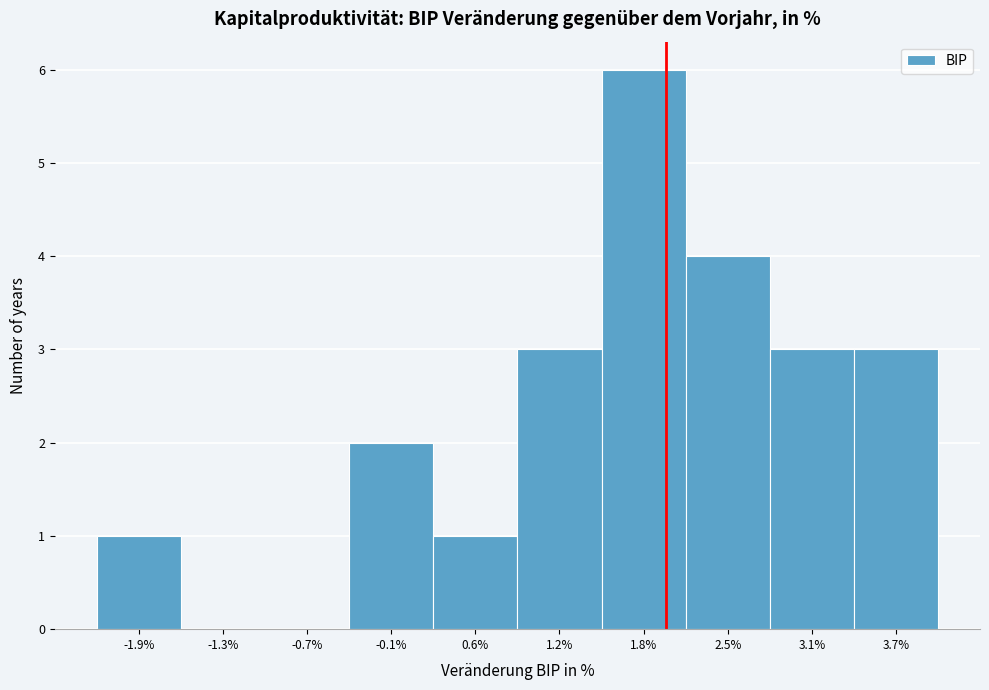

Reading left to right, transcribe this chart: for each bar, give the range it covers on the x-axis and its height. Neither the bar edges nor the heights are printed on the chart, so give them approximately, as read against the axes.

-2.2 to -1.6: 1
-1.6 to -1.0: 0
-1.0 to -0.4: 0
-0.4 to 0.3: 2
0.3 to 0.9: 1
0.9 to 1.5: 3
1.5 to 2.1: 6
2.1 to 2.8: 4
2.8 to 3.4: 3
3.4 to 4.0: 3